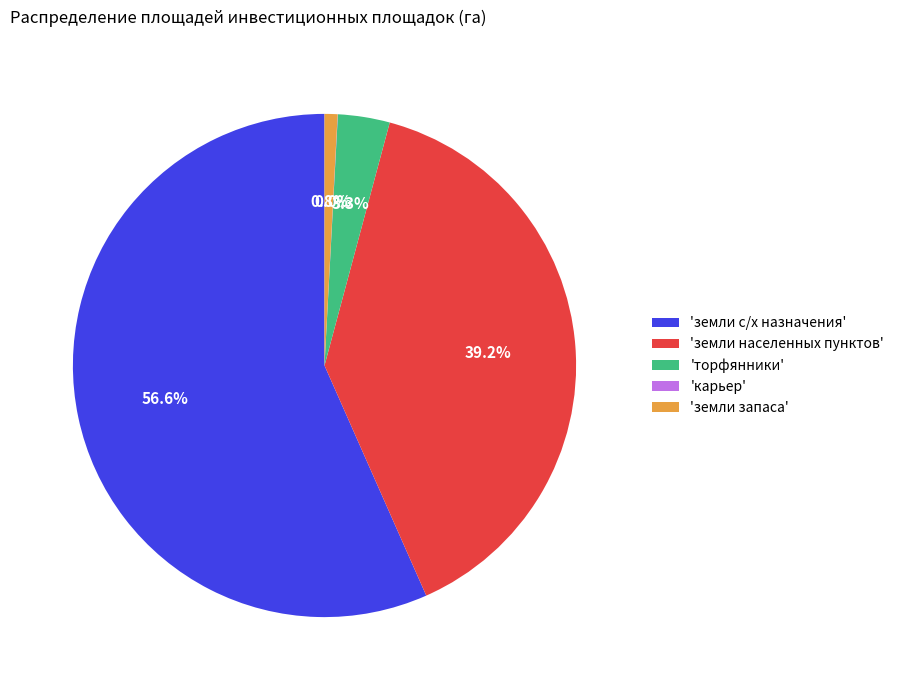

What portion of the pie excludes 'земли запаса'?

99.2%